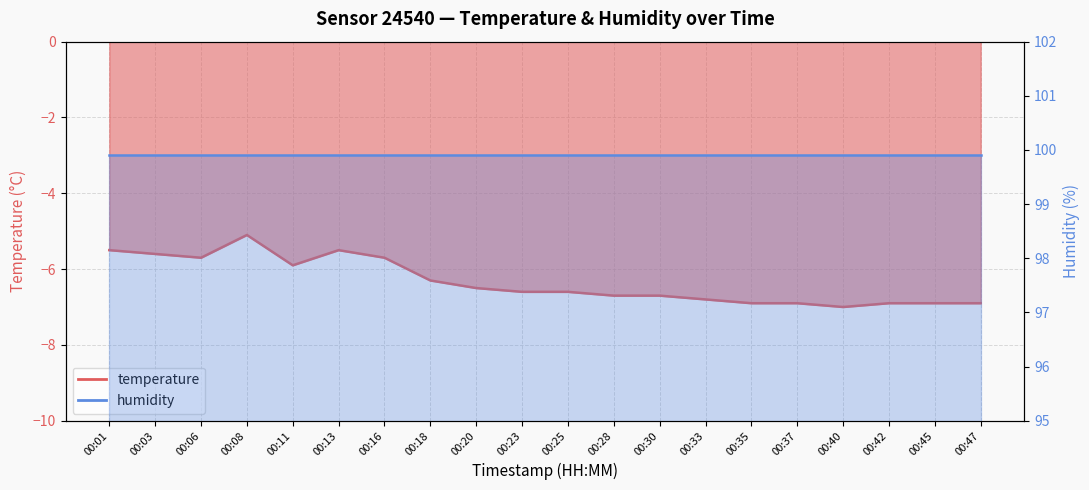

Rank the categories by value from lowest to highest.

00:40, 00:35, 00:37, 00:42, 00:45, 00:47, 00:33, 00:28, 00:30, 00:23, 00:25, 00:20, 00:18, 00:11, 00:06, 00:16, 00:03, 00:01, 00:13, 00:08